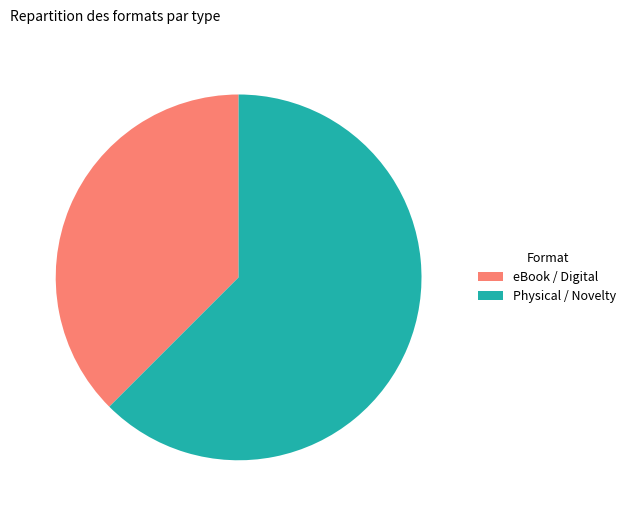

Is it true that eBook / Digital is 38% of the pie?

True